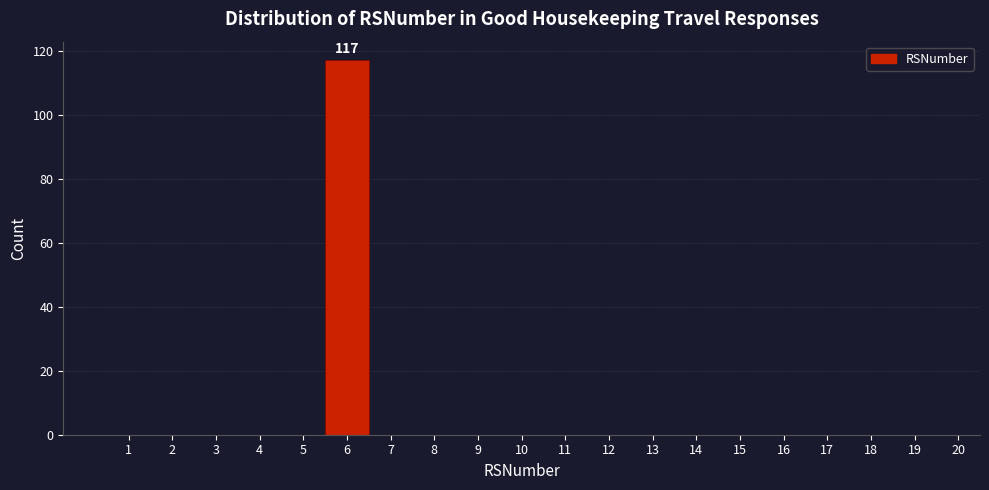

Reading right to left, transcribe all the data shown in this chart.

20=0	19=0	18=0	17=0	16=0	15=0	14=0	13=0	12=0	11=0	10=0	9=0	8=0	7=0	6=117	5=0	4=0	3=0	2=0	1=0